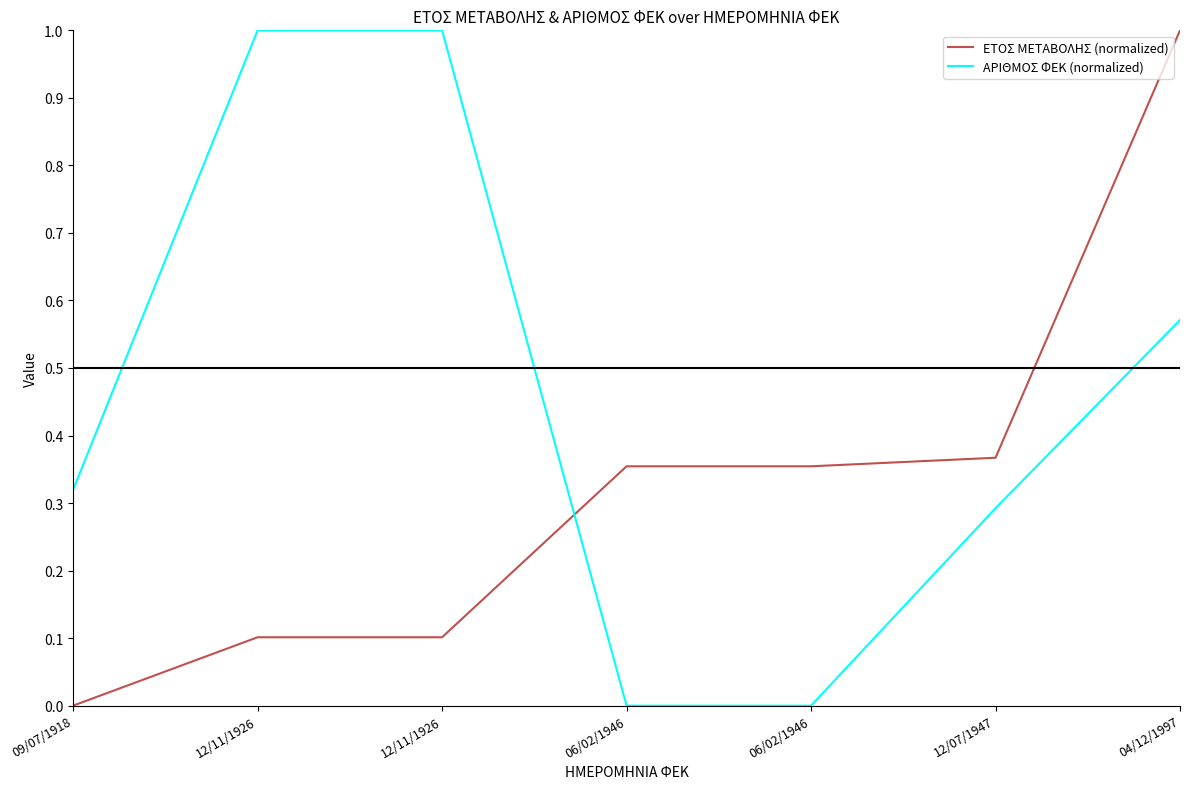

How many intersections are there between ΑΡΙΘΜΟΣ ΦΕΚ (normalized) and ΕΤΟΣ ΜΕΤΑΒΟΛΗΣ (normalized)?

1